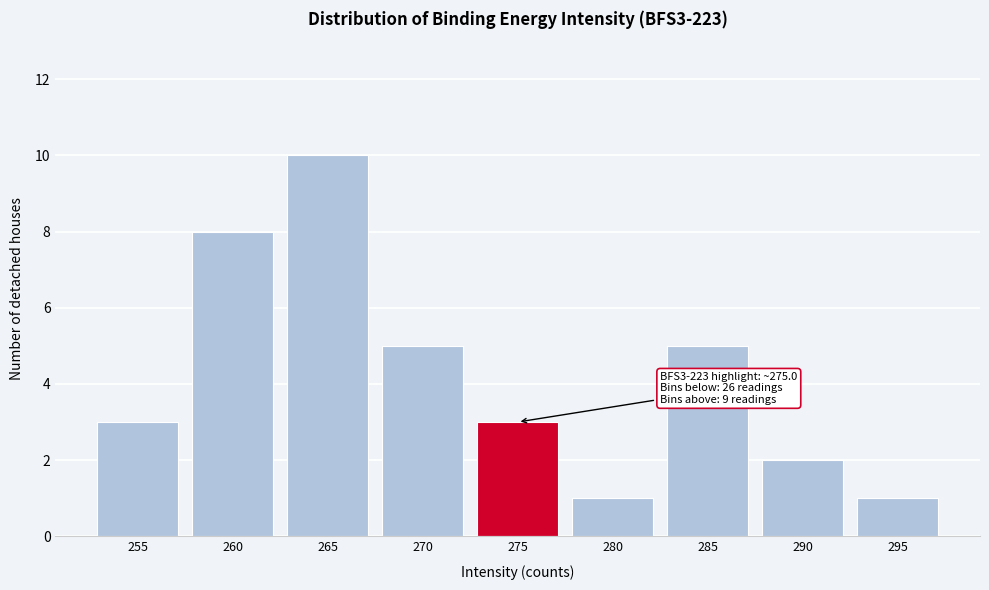

Reading left to right, what are all the values shown in this chart?

255=3	260=8	265=10	270=5	275=3	280=1	285=5	290=2	295=1